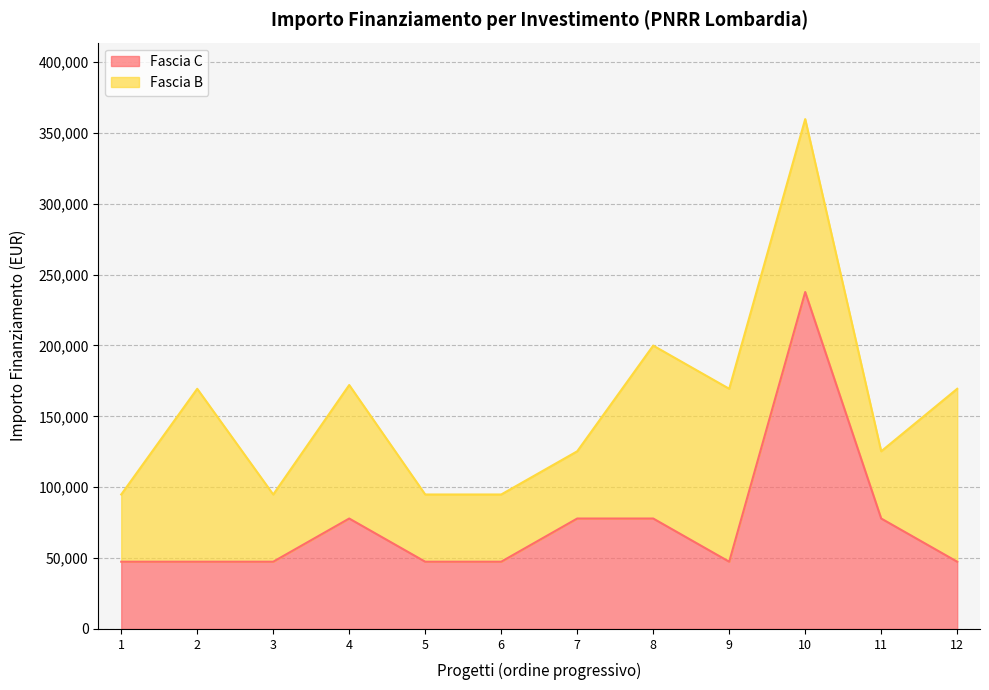

What is the difference between the maximum and minimum values?

190254